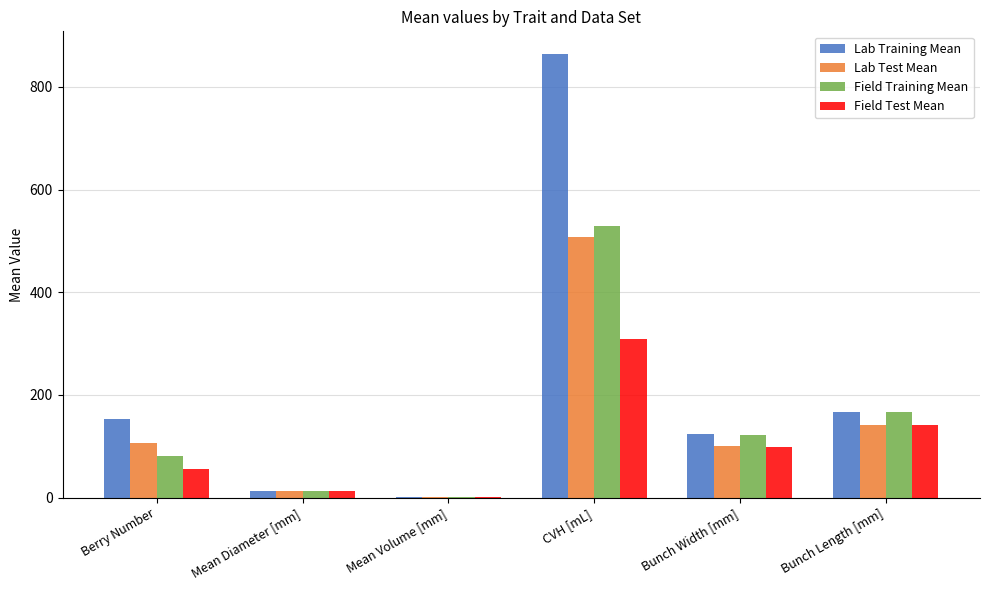

How many distinct data groups are displayed?

4